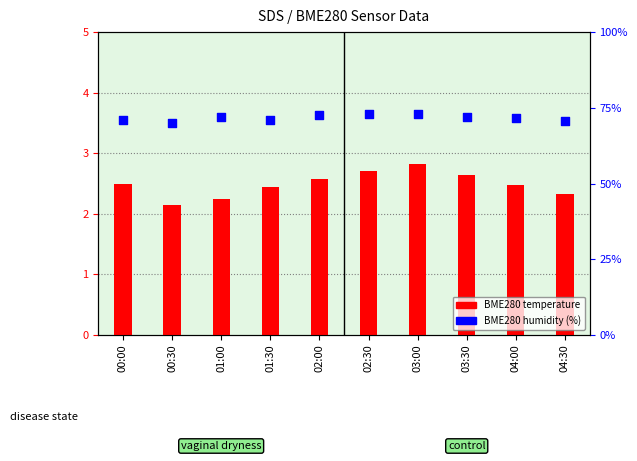

Which series reaches the minimum Y coordinate?

BME280 temperature